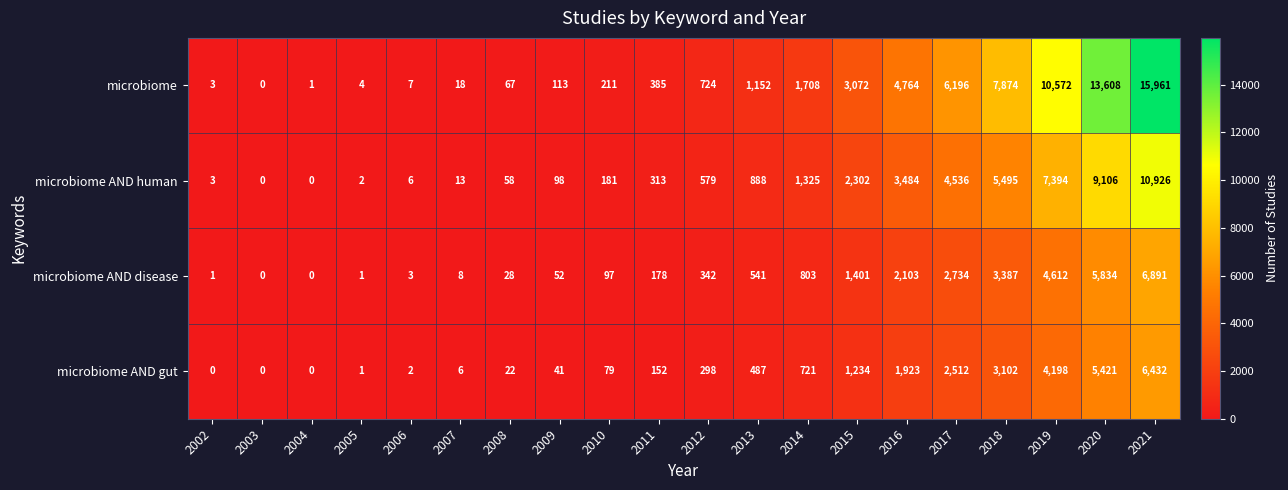

How many data points in microbiome AND gut are less than 298?

10